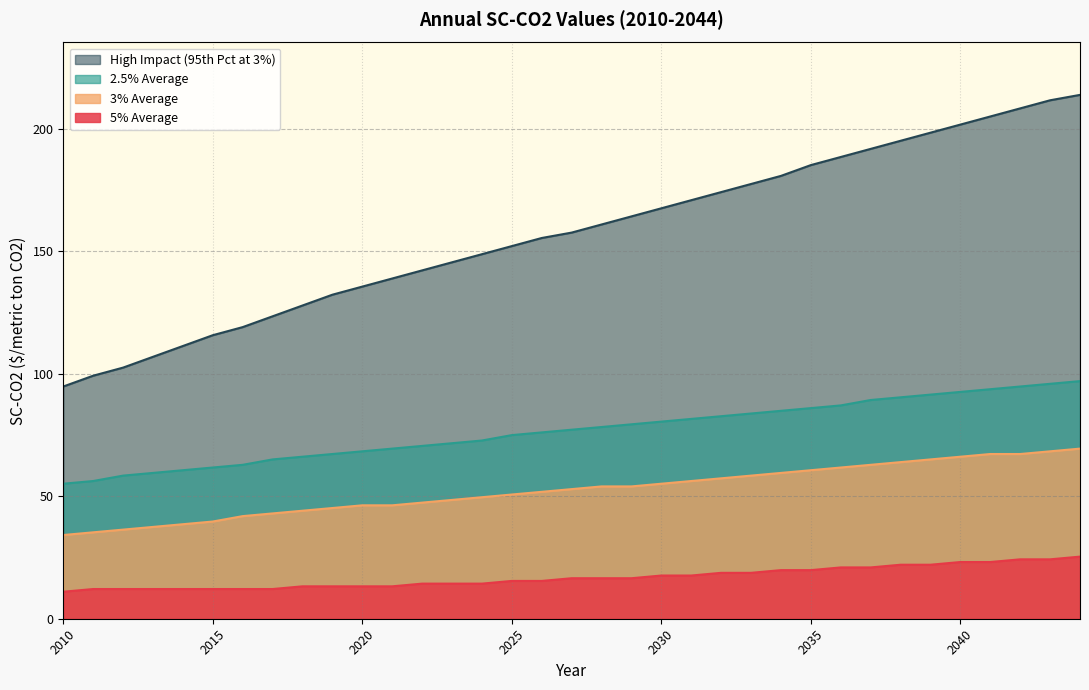

What is the value of the High Impact point at the 21st from the left?

167.6